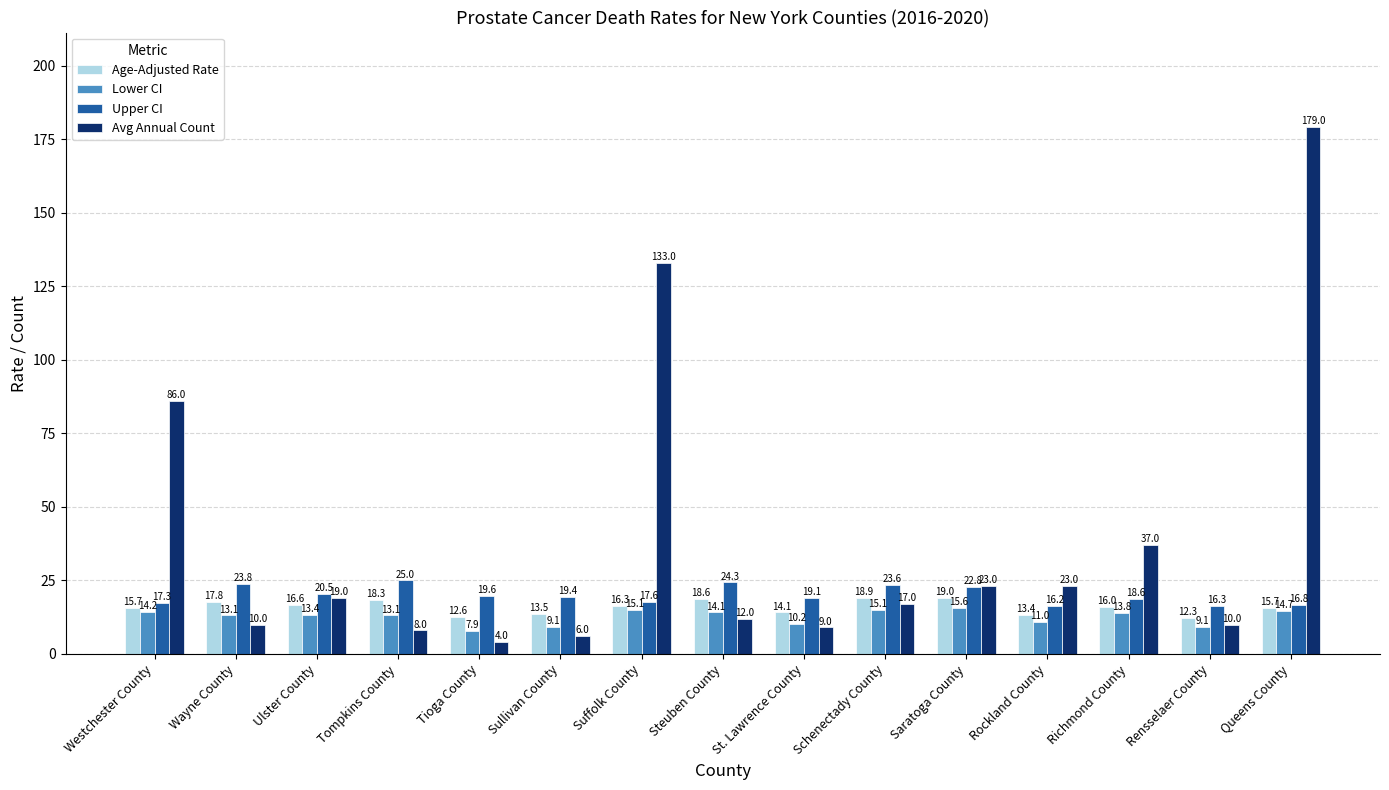

What are all the series names shown in the legend?

Age-Adjusted Rate, Lower CI, Upper CI, Avg Annual Count